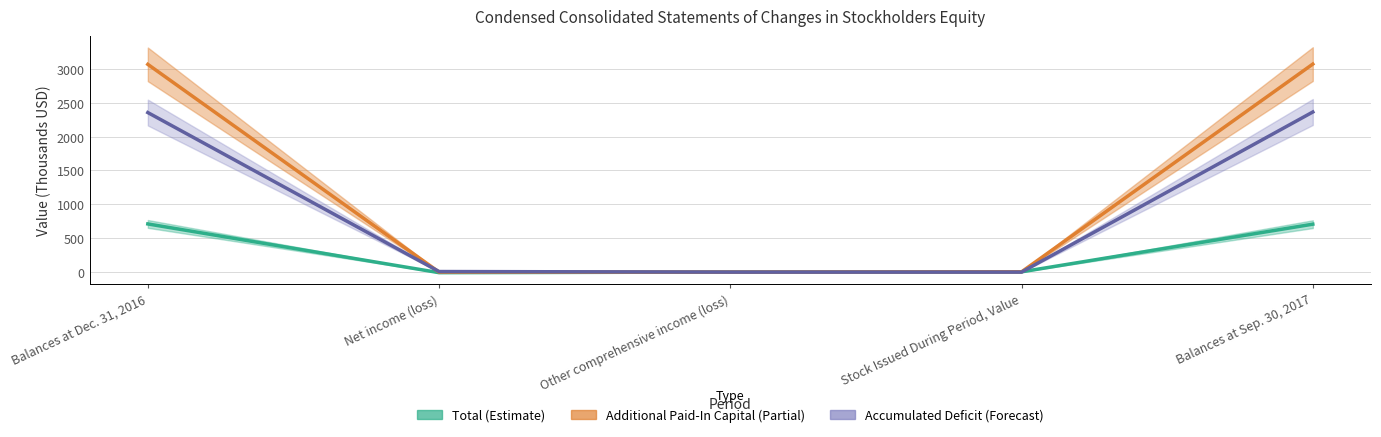

What is the total value across all series at Other comprehensive income (loss)?

0.5